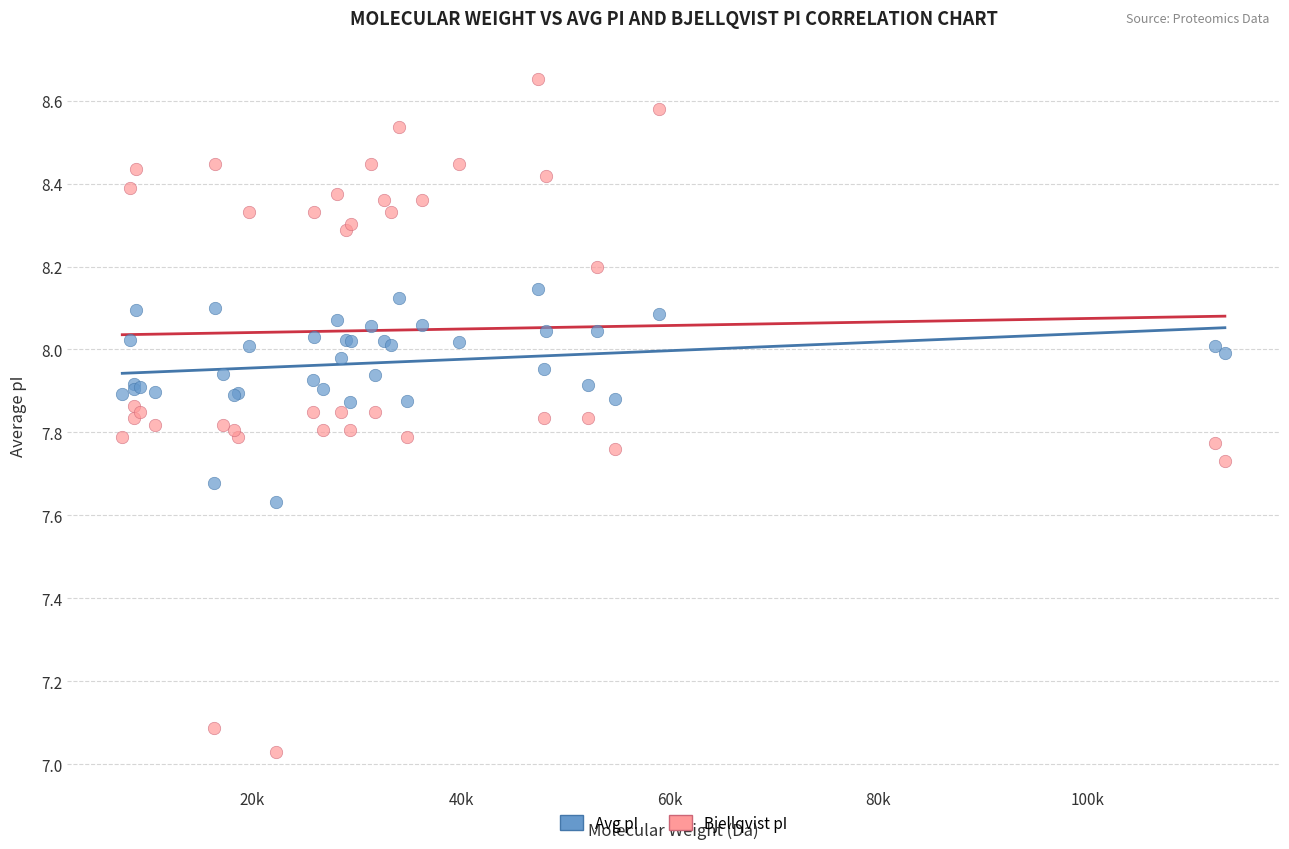

Which series has the widest spread of Y values?

Bjellqvist pI